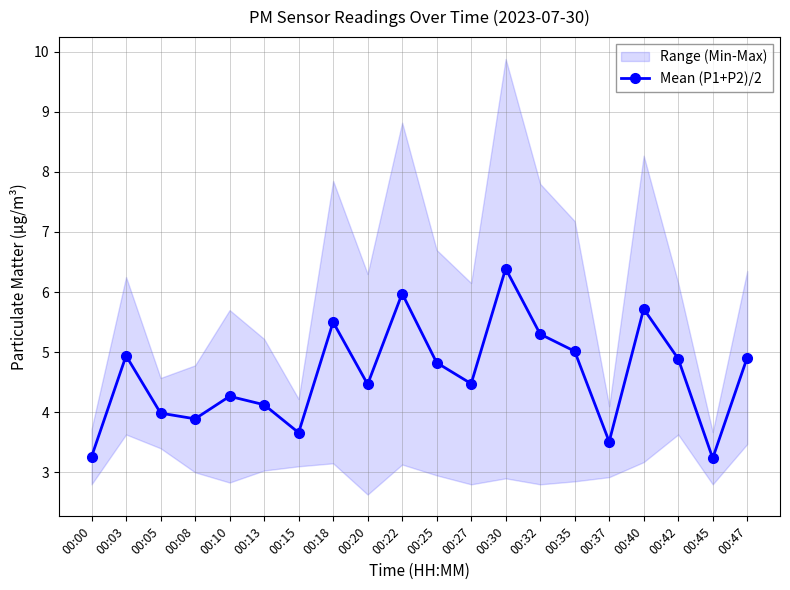

Which label corresponds to the largest value in the chart?

00:30